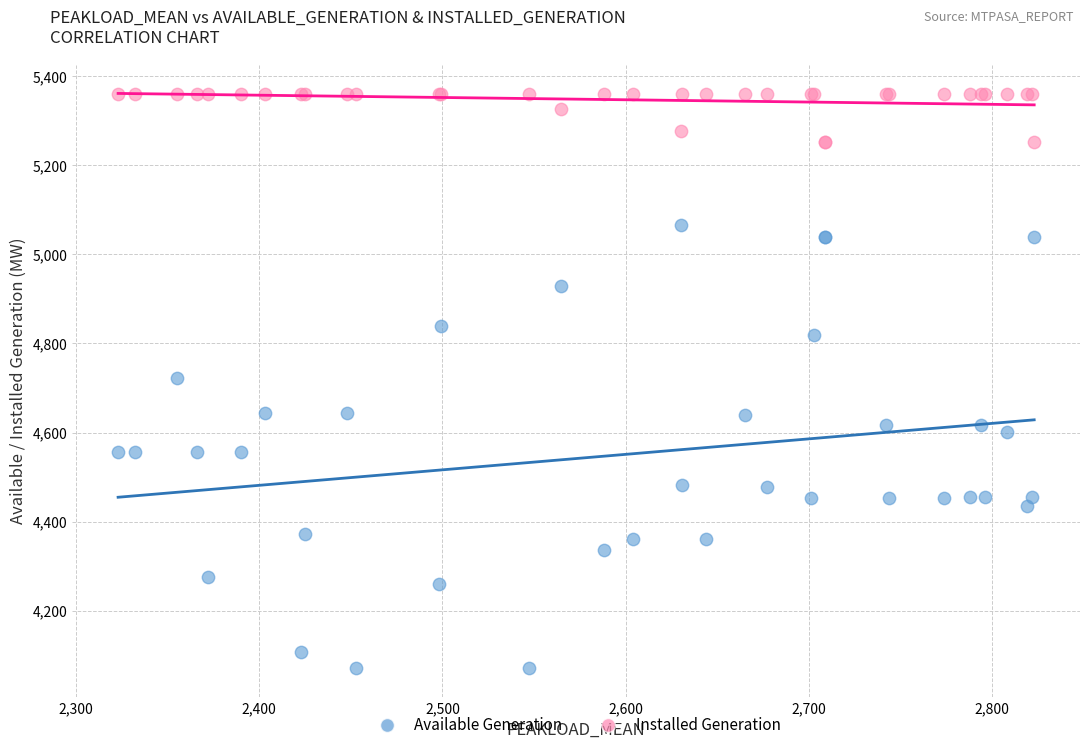

Which series contains the lowest Y value?

Available Generation